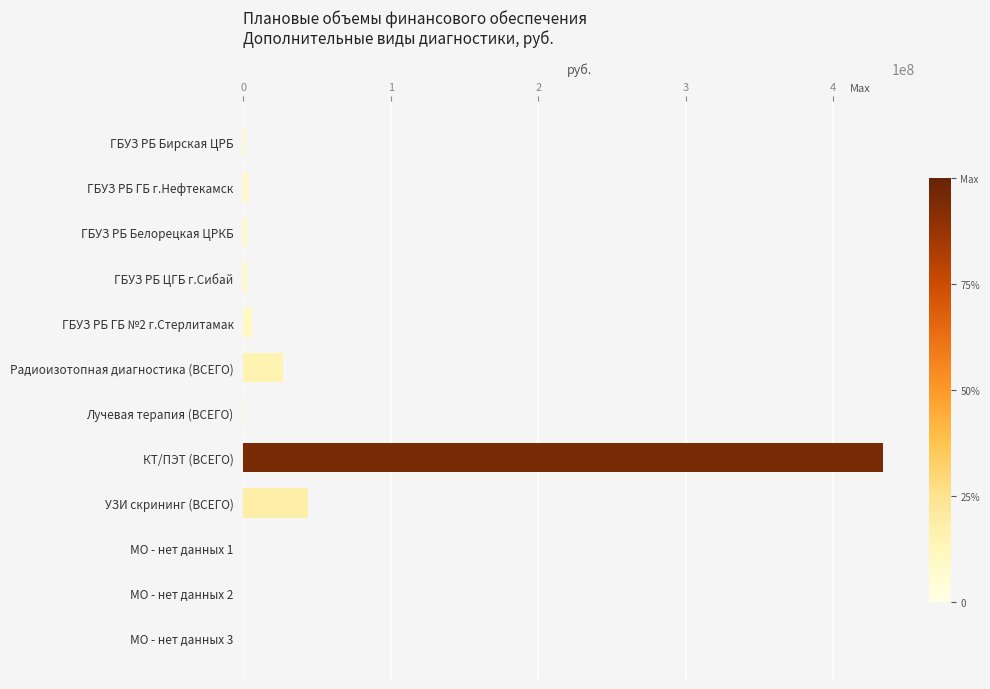

Is it true that the value at КТ/ПЭТ (ВСЕГО) is 604734770?

False